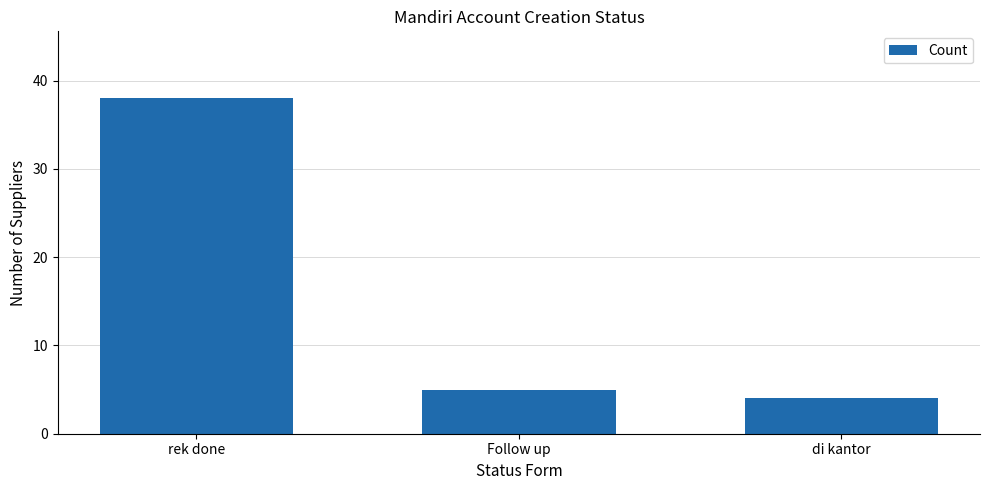

What is the greatest value displayed?

38